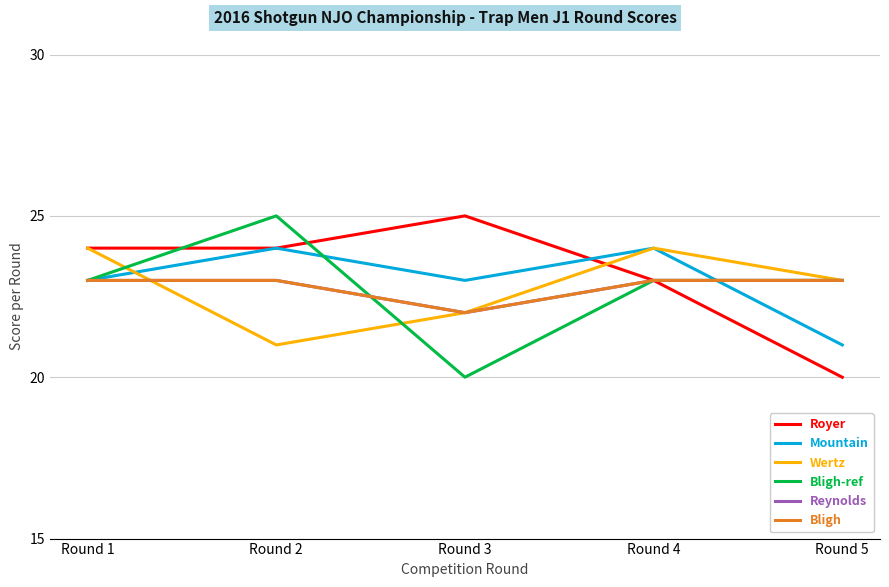

How many Wertz values are between 22 and 24?

4